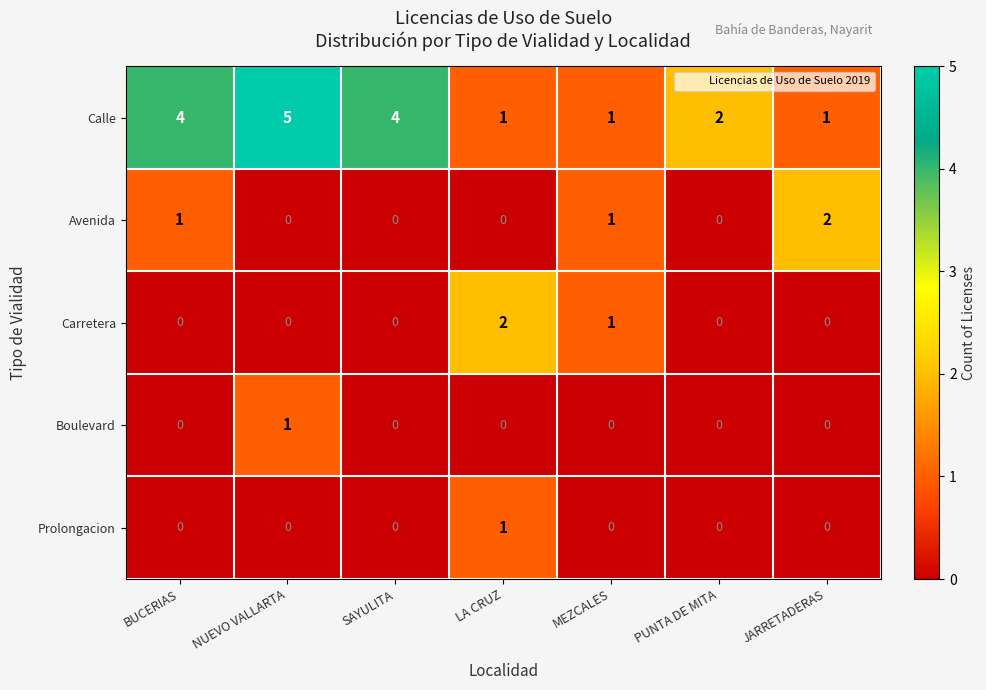

What is the difference between the highest and lowest values at NUEVO VALLARTA?

5